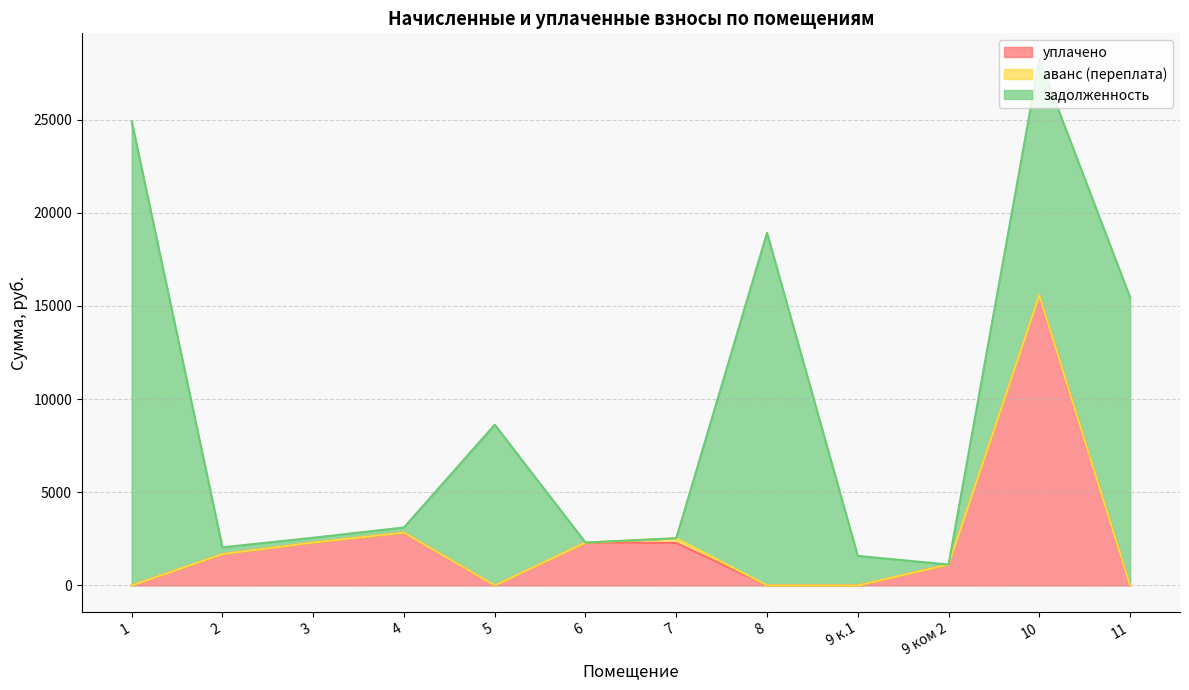

Which series has the widest spread of values?

задолженность